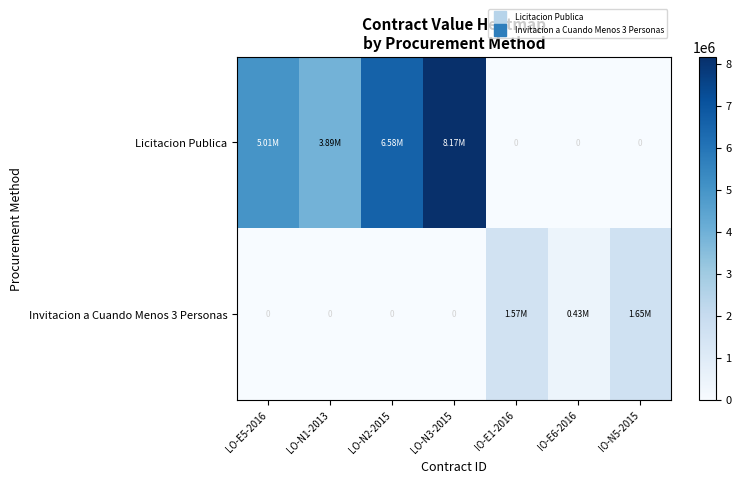

Is it true that Invitacion a Cuando Menos 3 Personas equals 0.0 at LO-N1-2013?

True